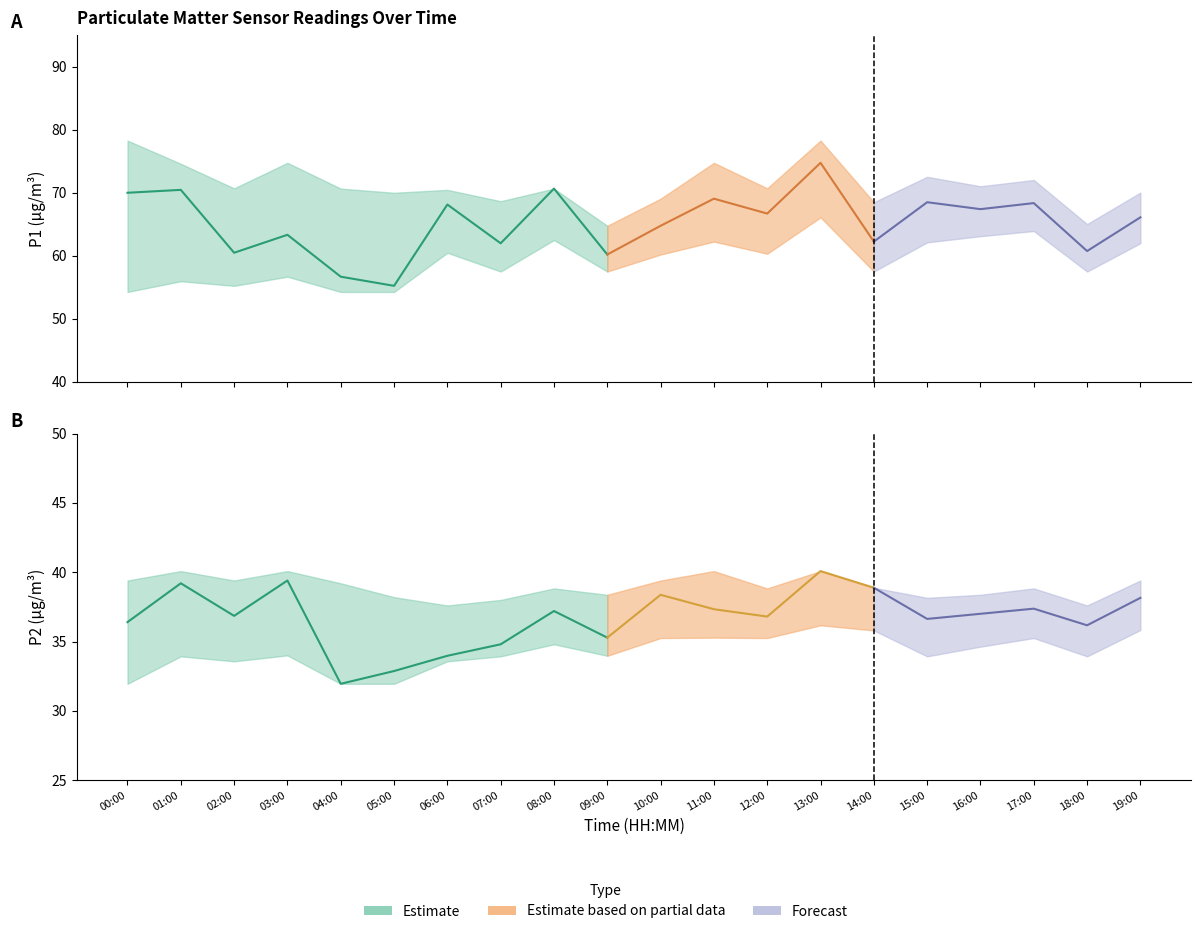

Count the number of categories in the chart.

20